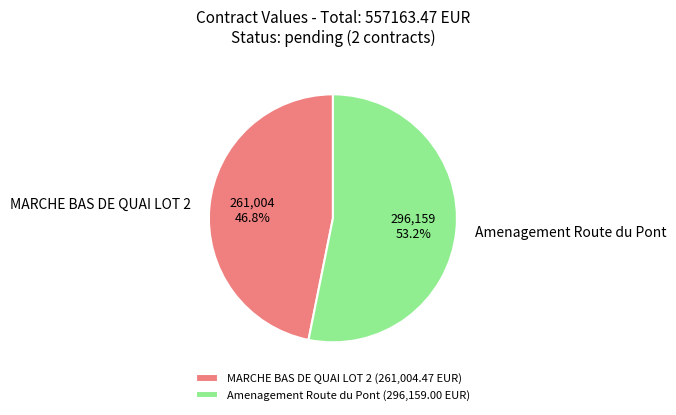

How many slices are in this pie chart?

2